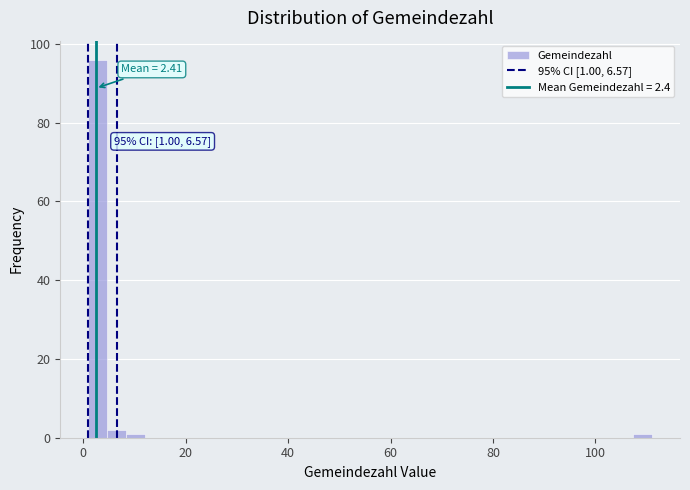

Read against the x-axis, roughly where is the centre of the tallest bar?

2